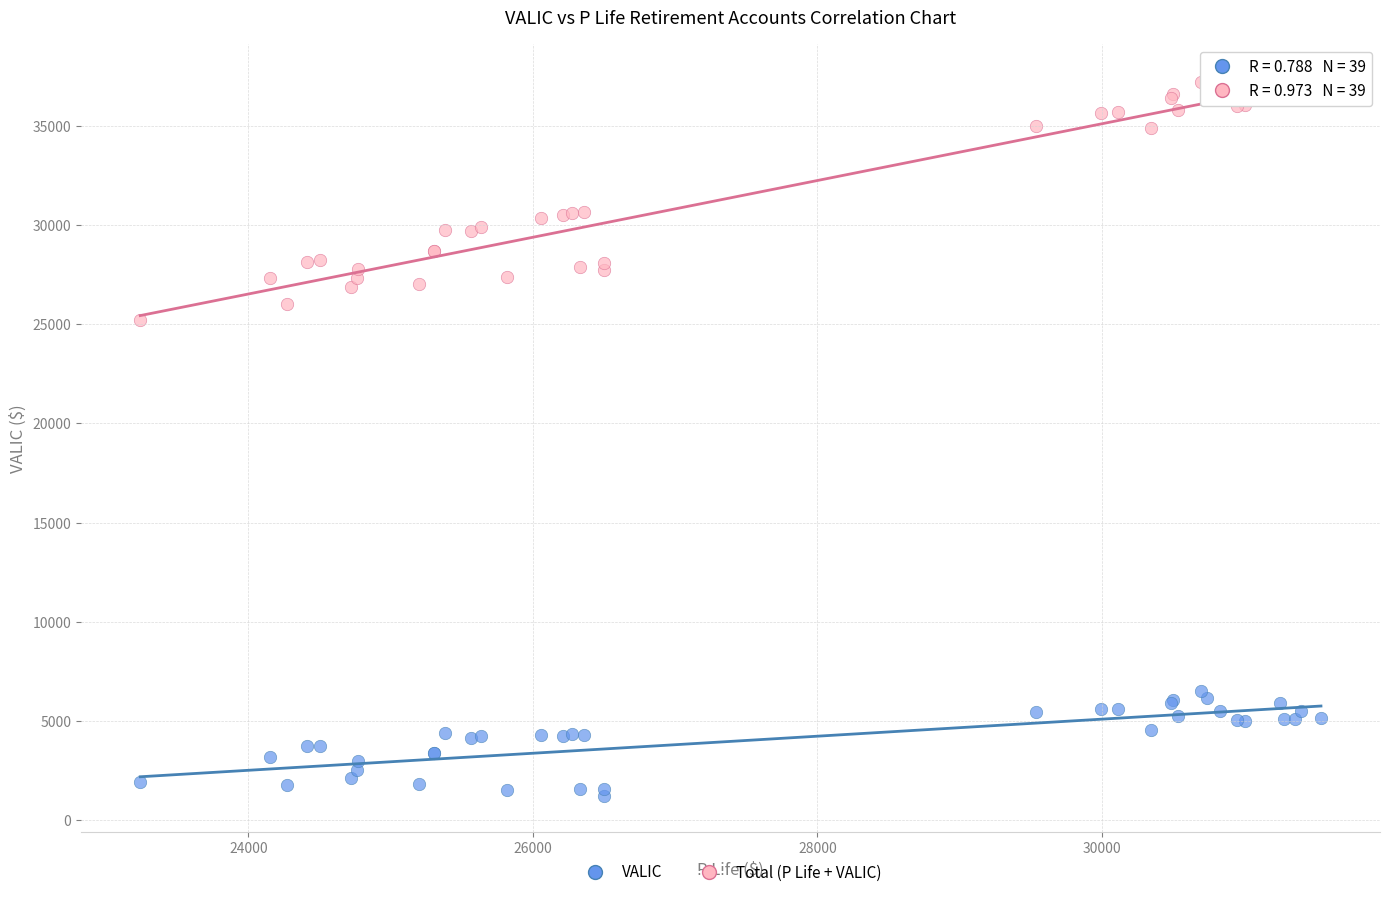

Which series reaches the maximum Y coordinate?

Total (P Life + VALIC)